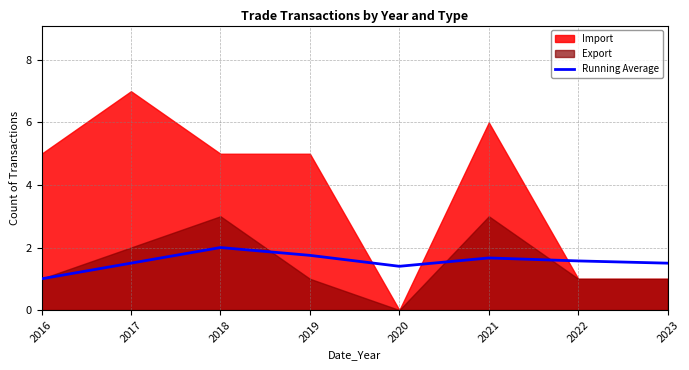

What is the difference between the maximum and minimum values?

1.0